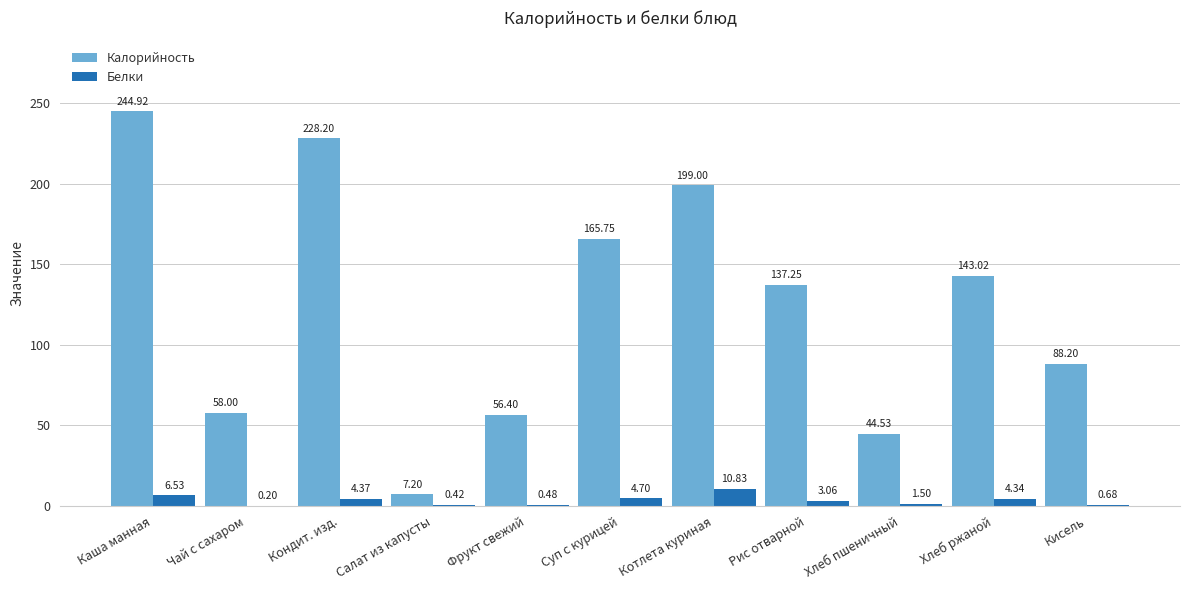

Which category has the highest value in the Калорийность series?

Каша манная